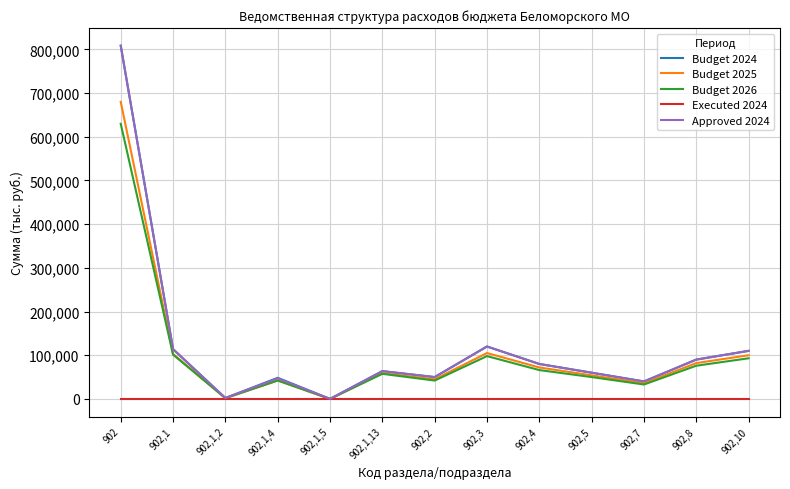

What is the total value across all series at 902,1,13?

243511.1